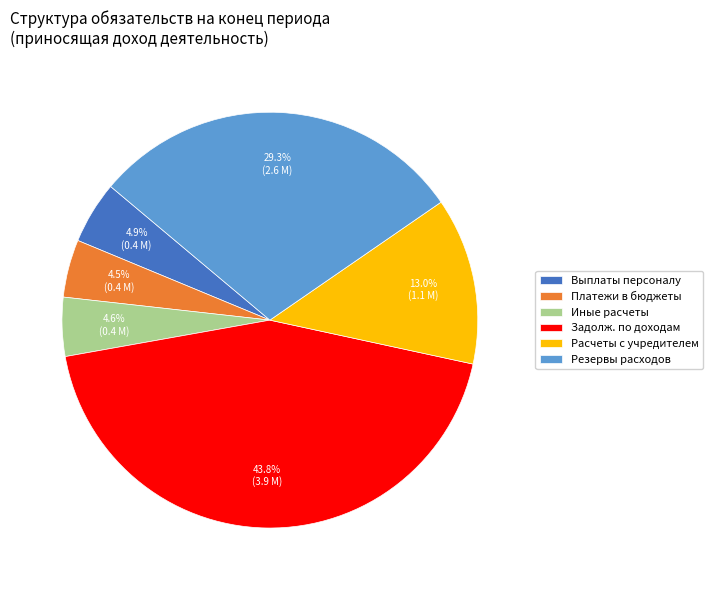

Which category has the biggest portion of the pie?

Задолж. по доходам